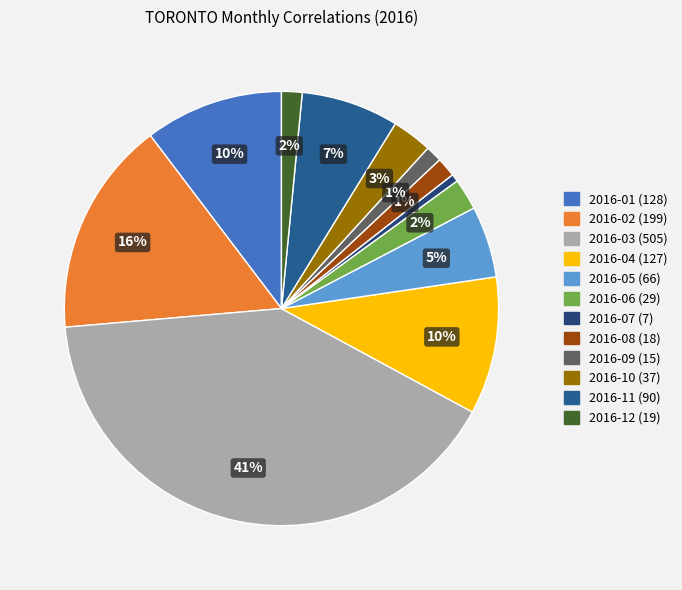

What percentage is the 2016-05 slice, to the nearest percent?

5%